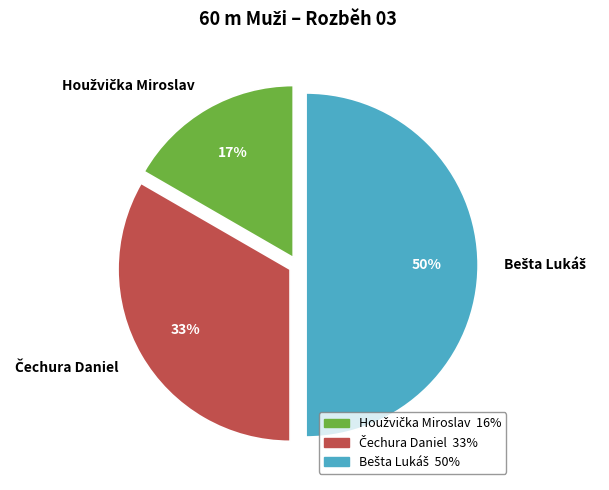

To the nearest percent, what is the difference between the largest and smallest slice percentages?

33%